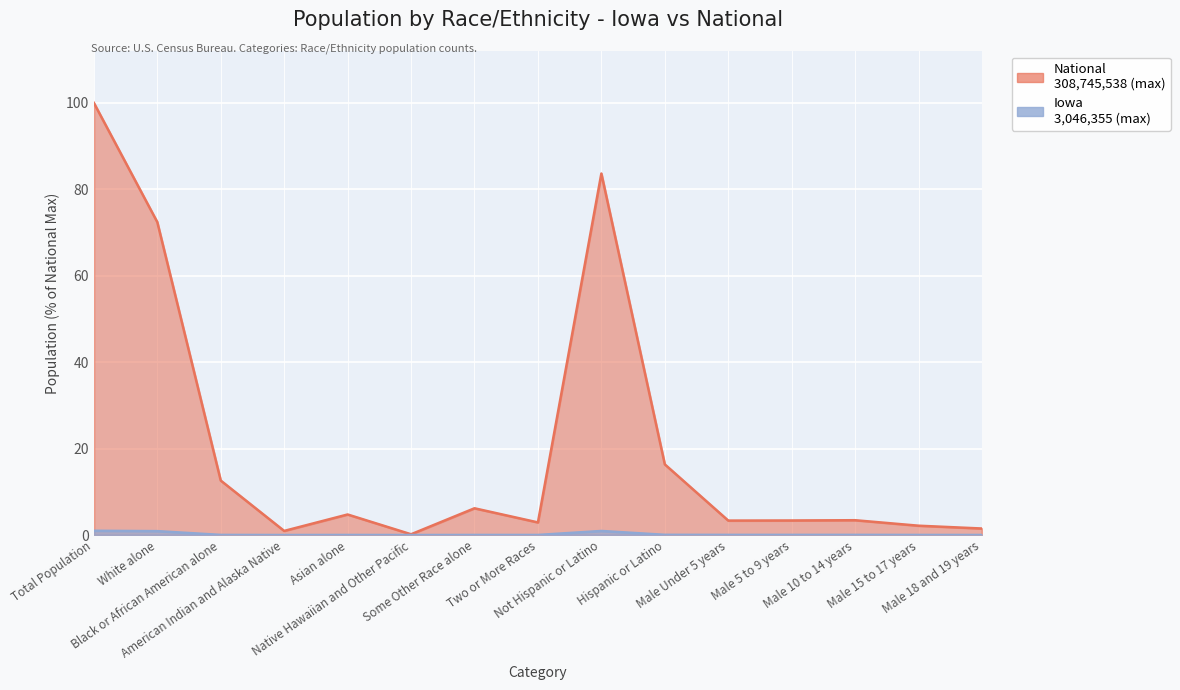

What is the total value across all series at Two or More Races?

2.9